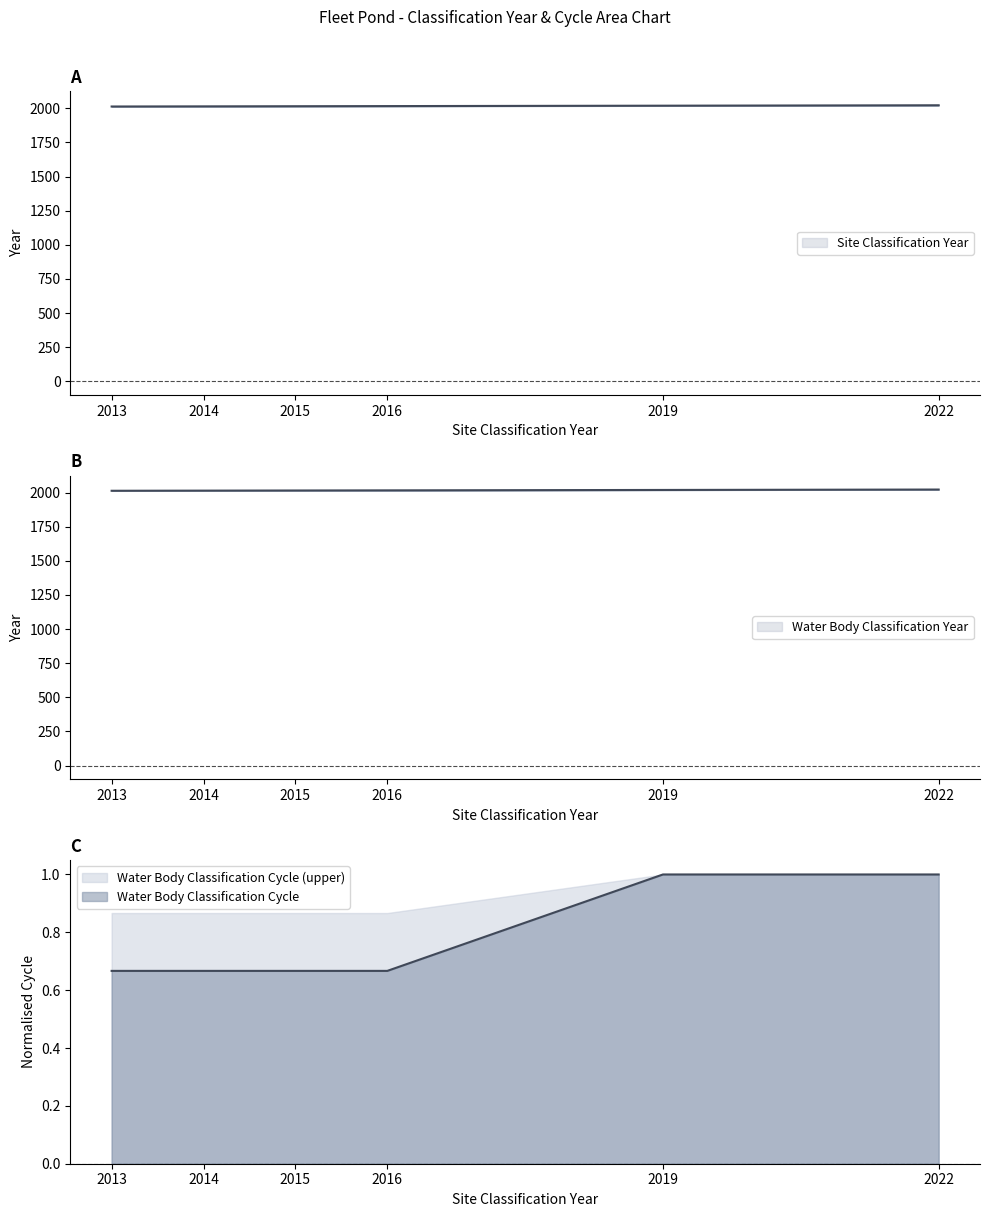

What is the difference between the second highest and second lowest values in the Water Body Classification Cycle series?

0.3